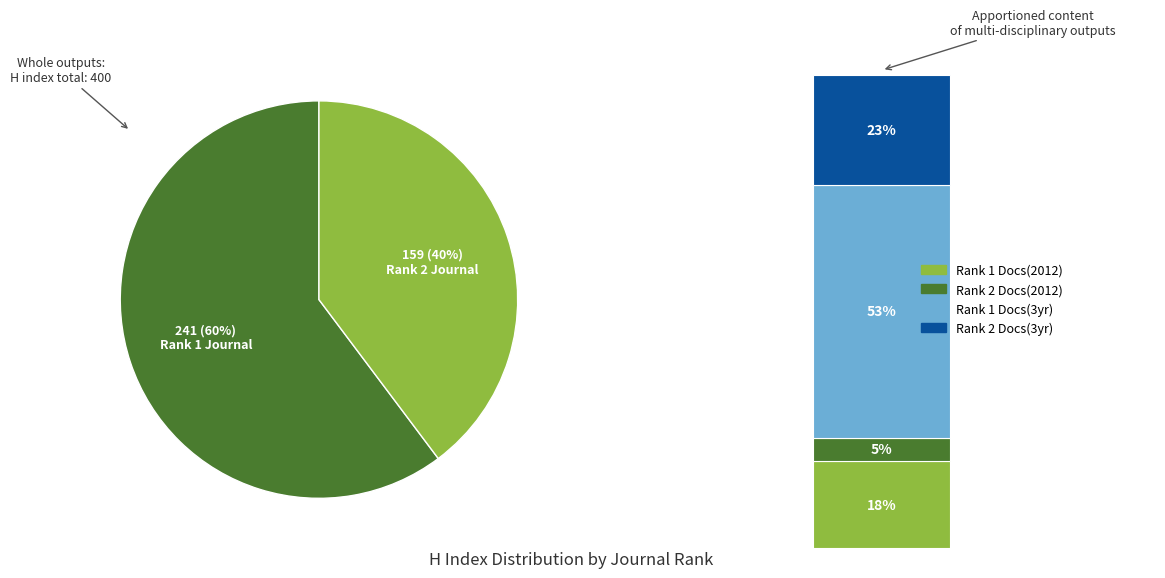

What percentage is NOT represented by Hangkong Taikong ji Minhang Xuekan (Rank 2)?

60.2%